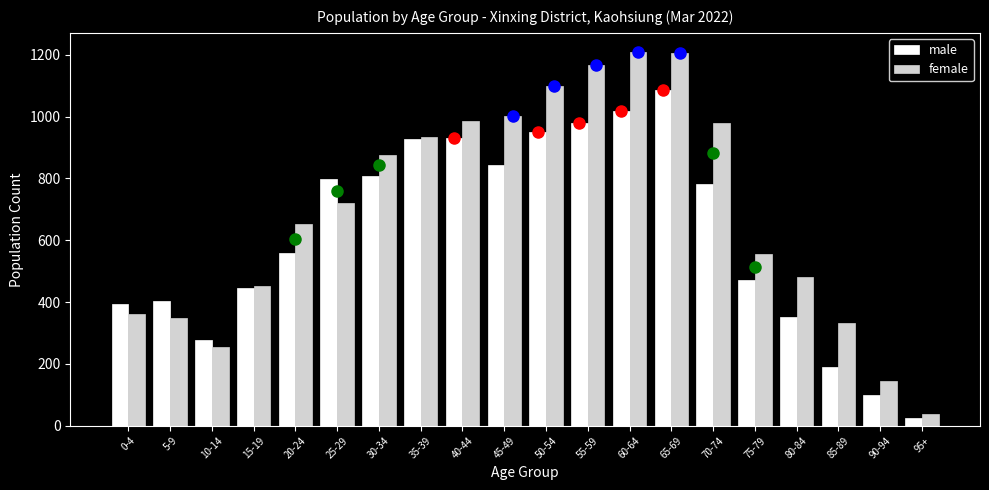

Is it true that male equals 927 at 35-39?

True